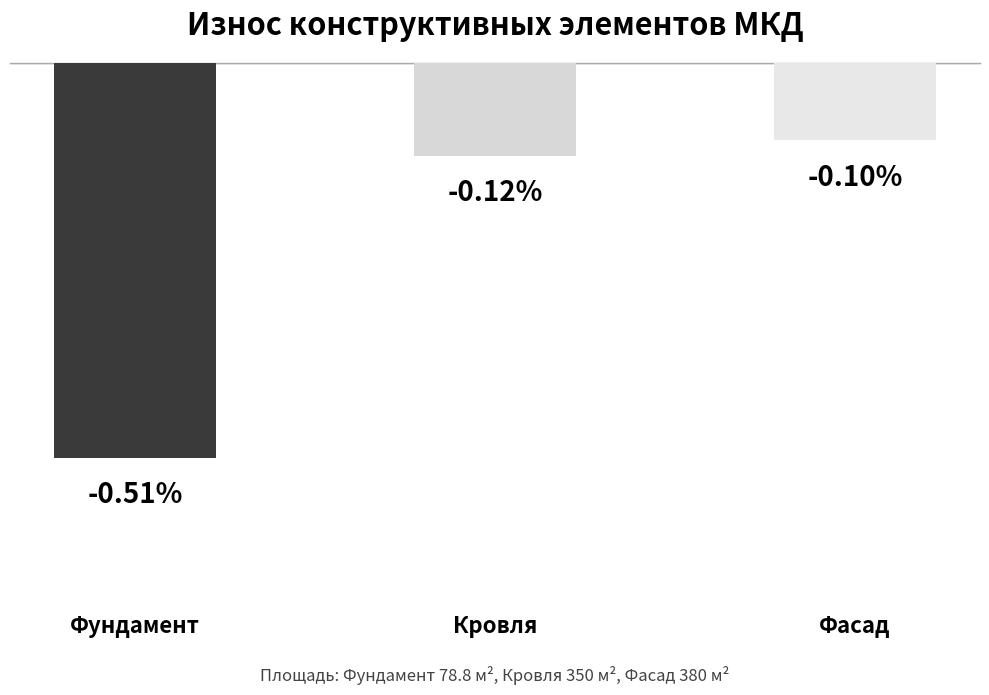

What is the label of the 2nd bar from the left?

Кровля